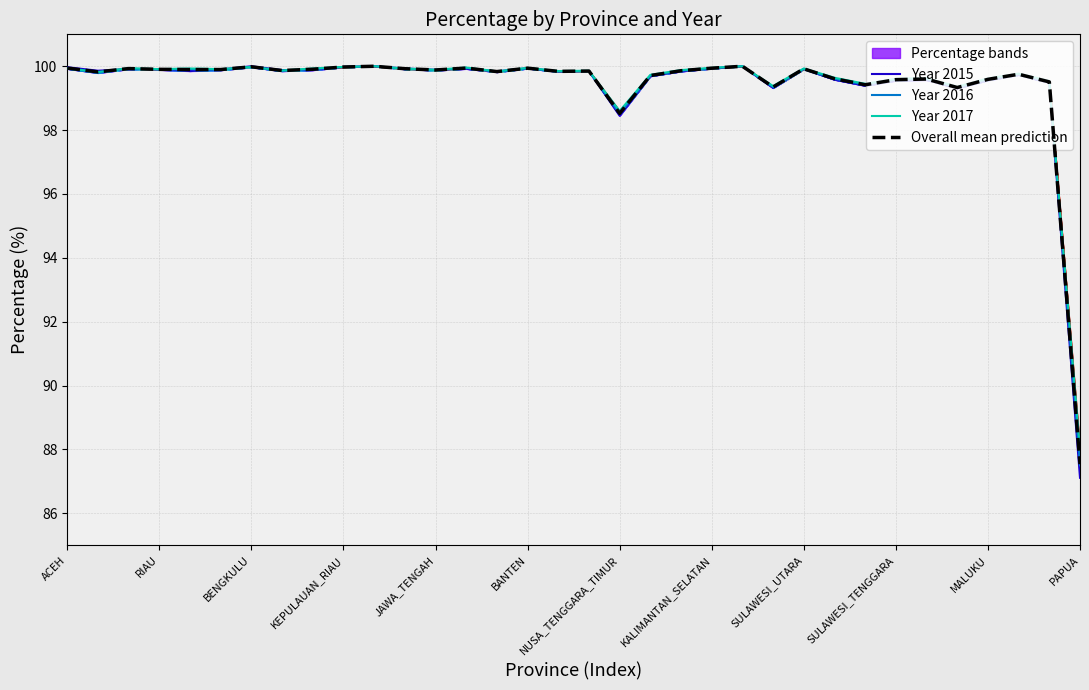

Which series has the largest total across all categories?

Year 2017